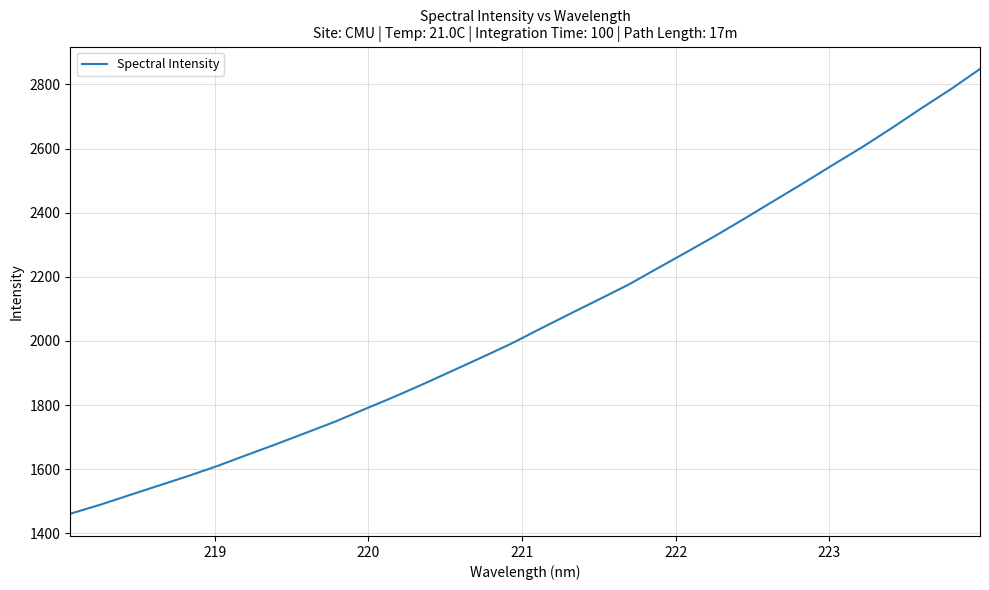

What is the greatest value displayed?

2848.4